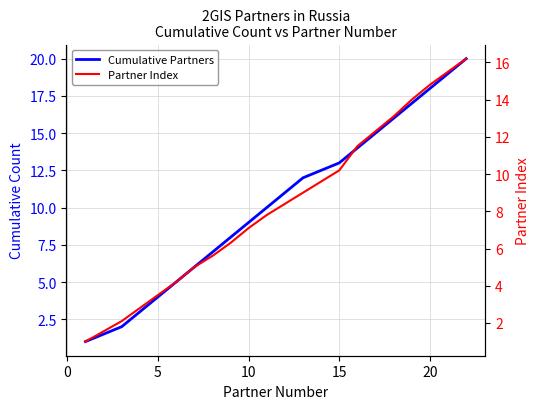

At how many categories does at least one series exceed 8?

12